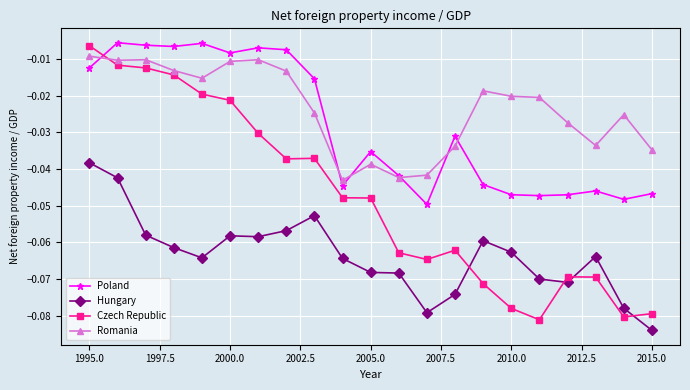

Which series has the largest total across all categories?

Romania